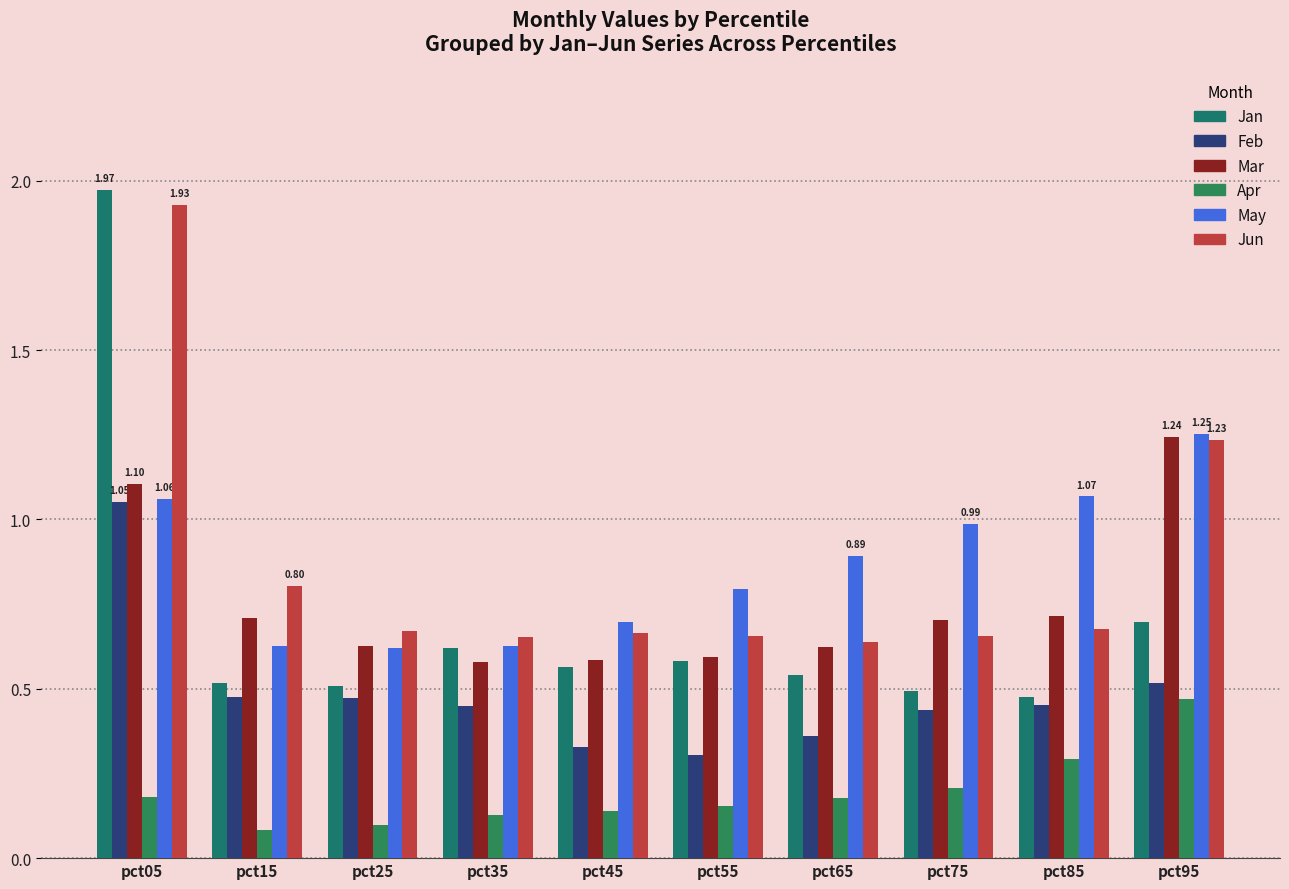

Reading right to left, list all the values displayed in this chart.

Jan: 0.7	0.5	0.5	0.5	0.6	0.6	0.6	0.5	0.5	2.0
Feb: 0.5	0.5	0.4	0.4	0.3	0.3	0.5	0.5	0.5	1.1
Mar: 1.2	0.7	0.7	0.6	0.6	0.6	0.6	0.6	0.7	1.1
Apr: 0.5	0.3	0.2	0.2	0.2	0.1	0.1	0.1	0.1	0.2
May: 1.3	1.1	1.0	0.9	0.8	0.7	0.6	0.6	0.6	1.1
Jun: 1.2	0.7	0.7	0.6	0.7	0.7	0.7	0.7	0.8	1.9